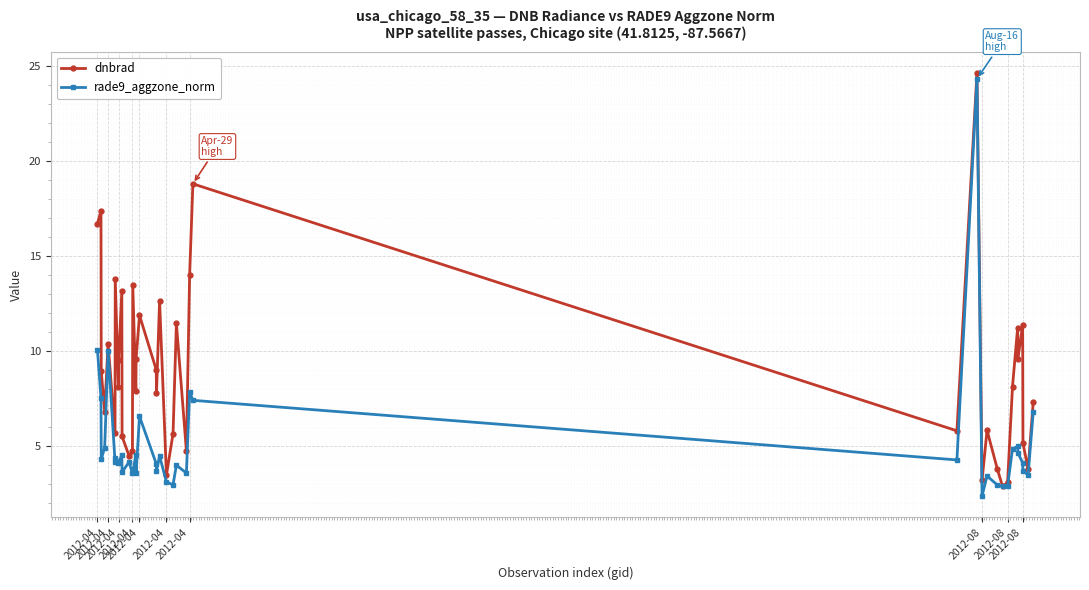

What is the minimum value for dnbrad?

2.9